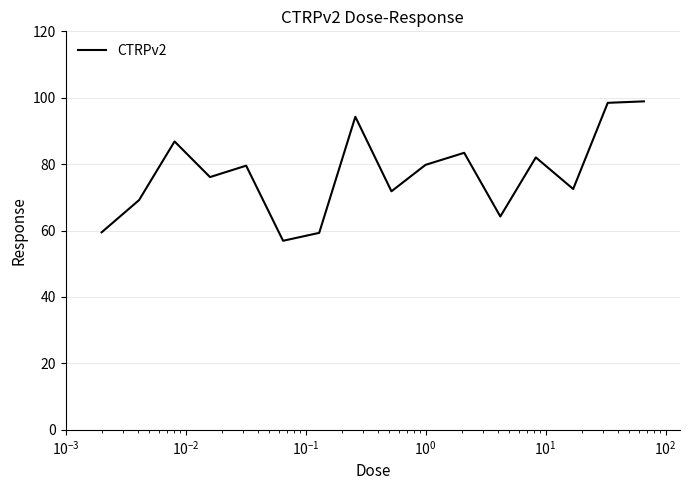

What is the greatest value displayed?

98.9